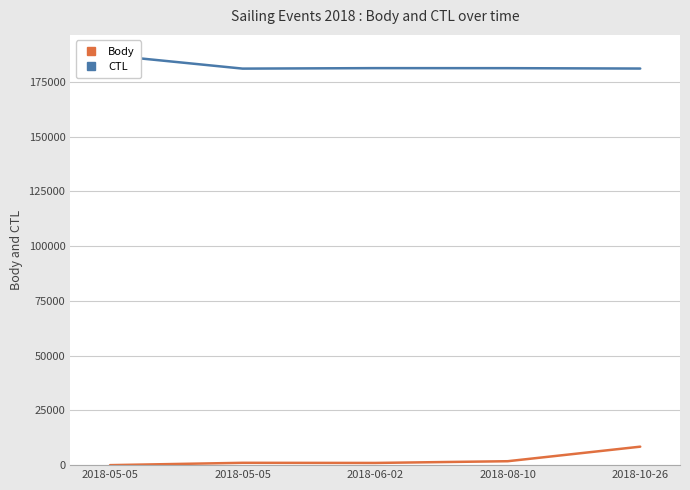

Which series has the widest spread of values?

Body